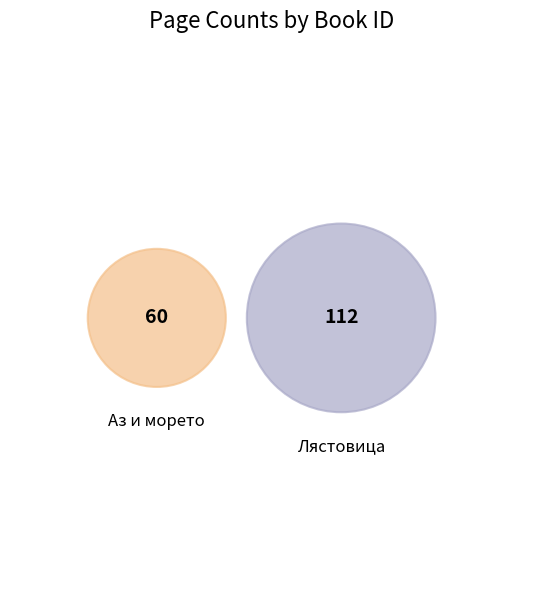

Count the number of slices in the pie.

2